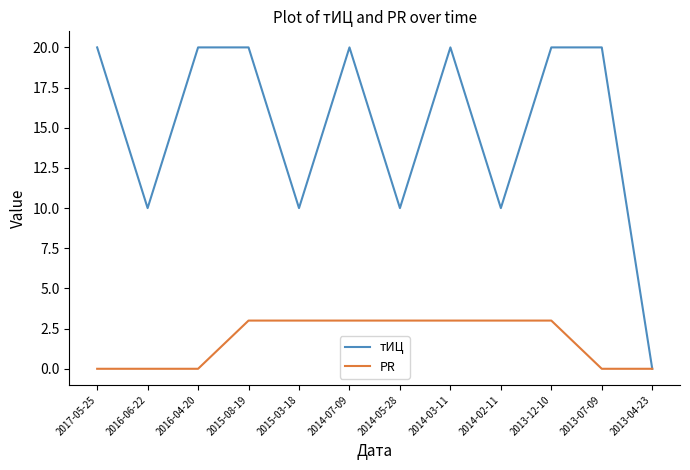

Is this an area chart (filled region under the line)?

No